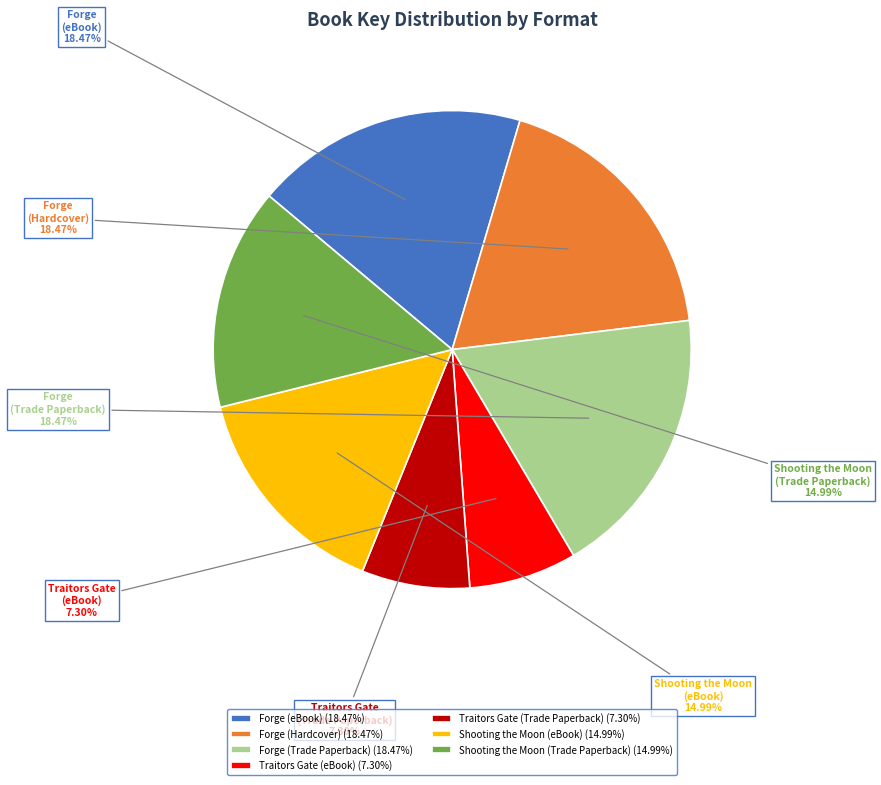

Does any single category account for the majority?

No